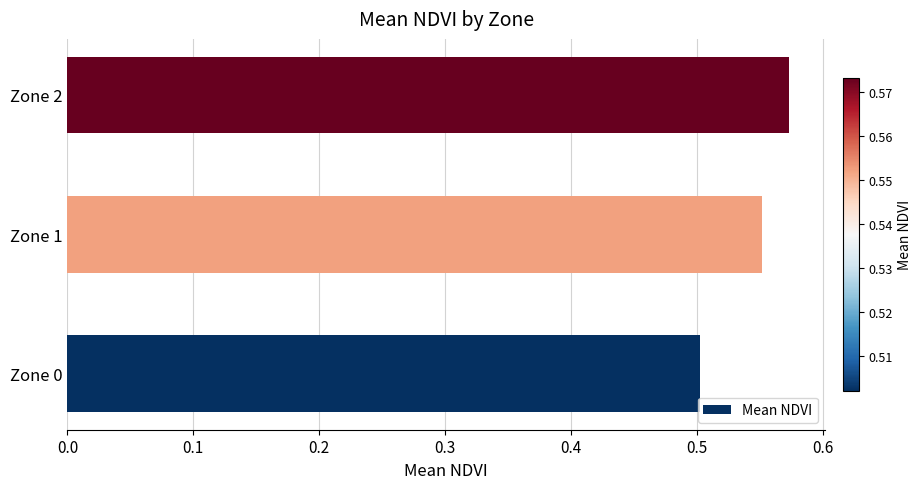

The value at Zone 2 is 0.9. True or false?

False